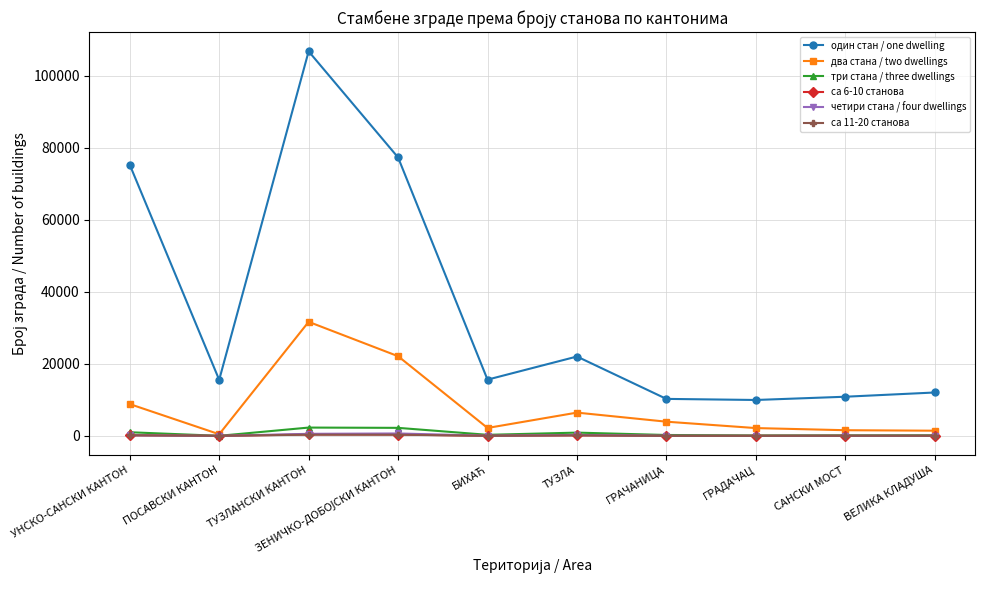

What is the difference between the maximum and second lowest values in the три стана / three dwellings series?

2172